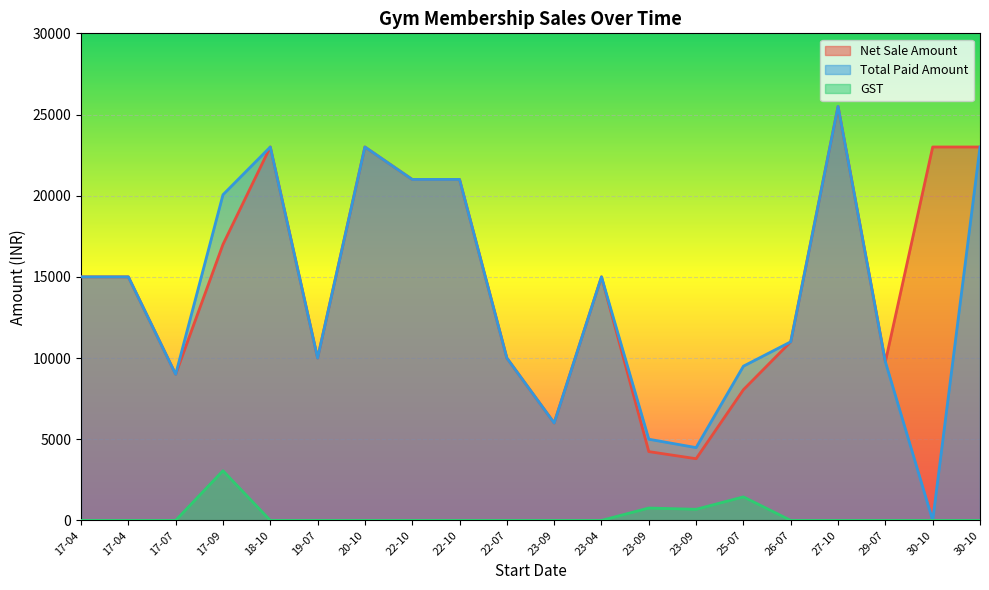

Between 17-04 and 29-07, which is larger?

17-04